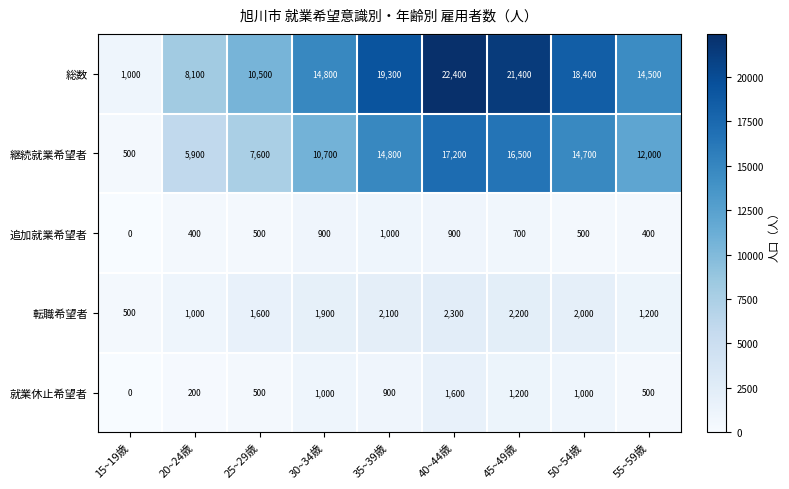

Rank the series by their maximum value, from lowest to highest.

追加就業希望者, 就業休止希望者, 転職希望者, 継続就業希望者, 総数